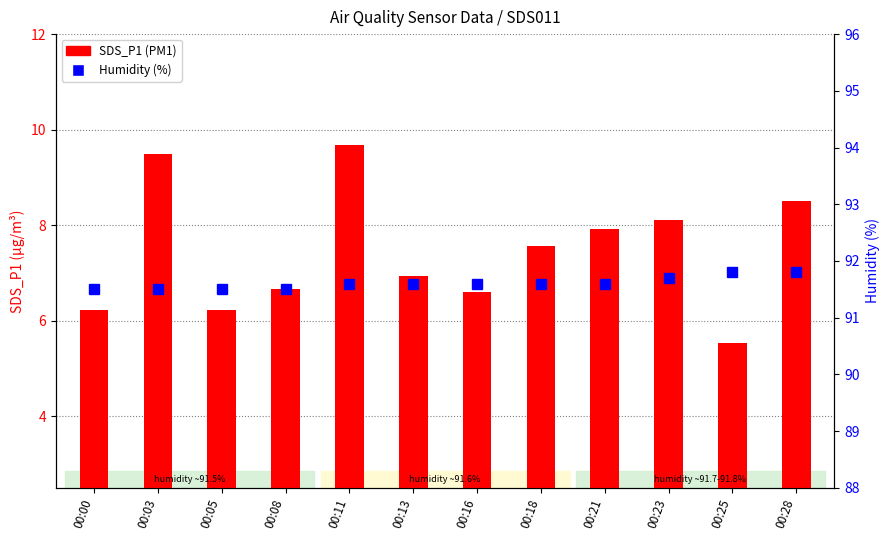

At which label does SDS_P1 first exceed 7?

00:03